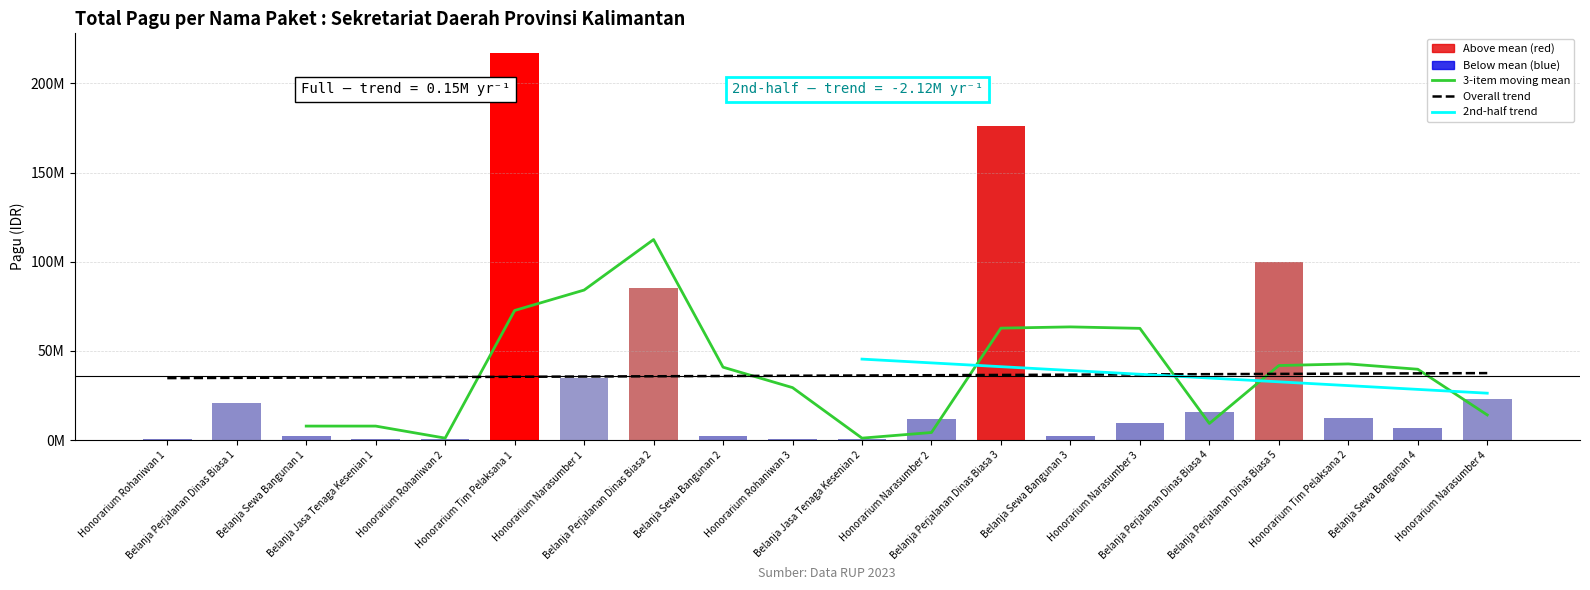

How many data points are less than 11950000?

10